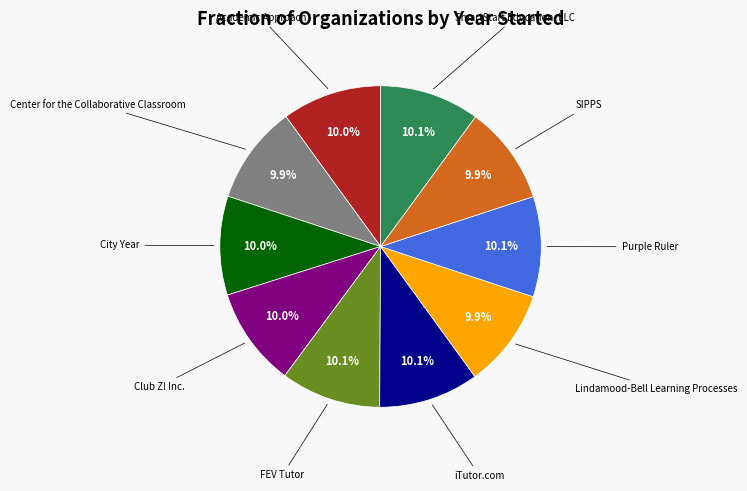

How many slices are in this pie chart?

10